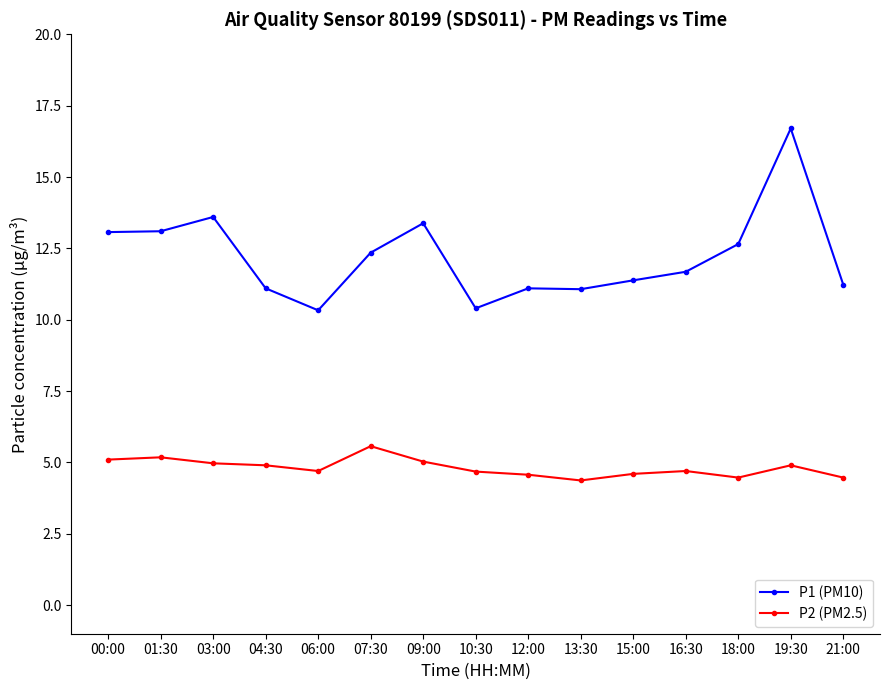

The P1 (PM10) series shows 12.3 at 07:30. True or false?

True